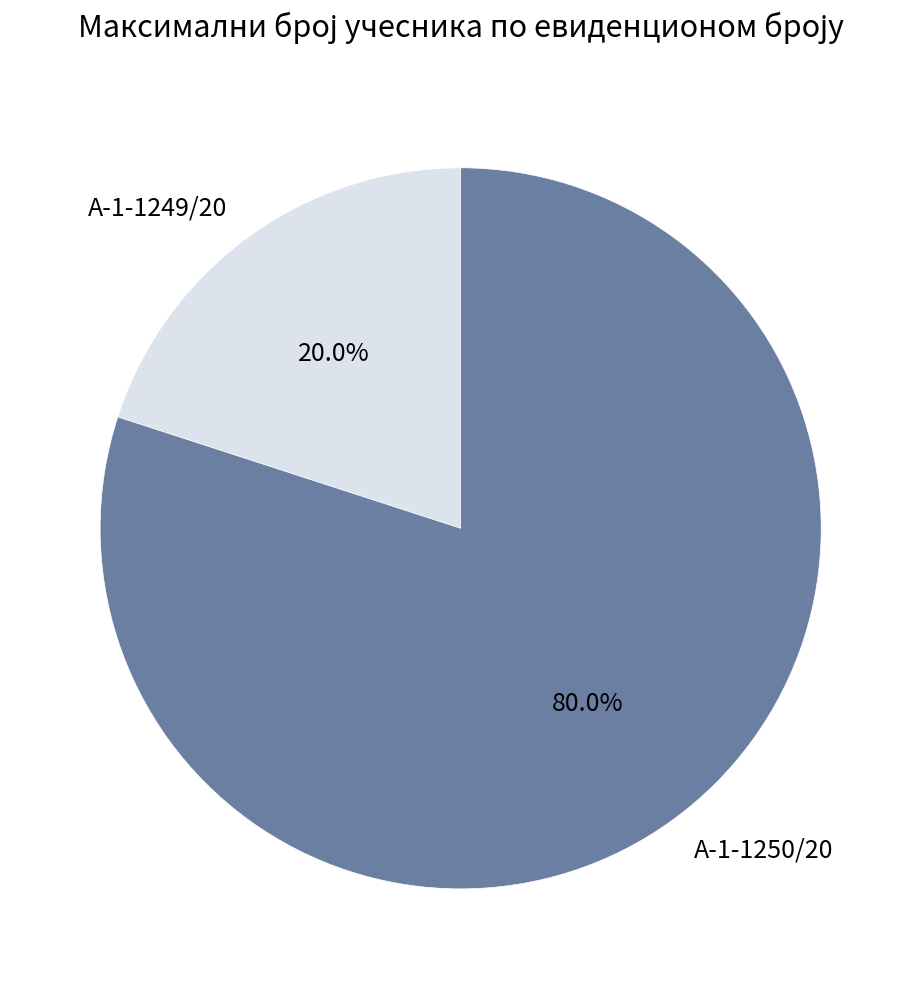

What percentage do А-1-1250/20 and А-1-1249/20 together represent?

100.0%